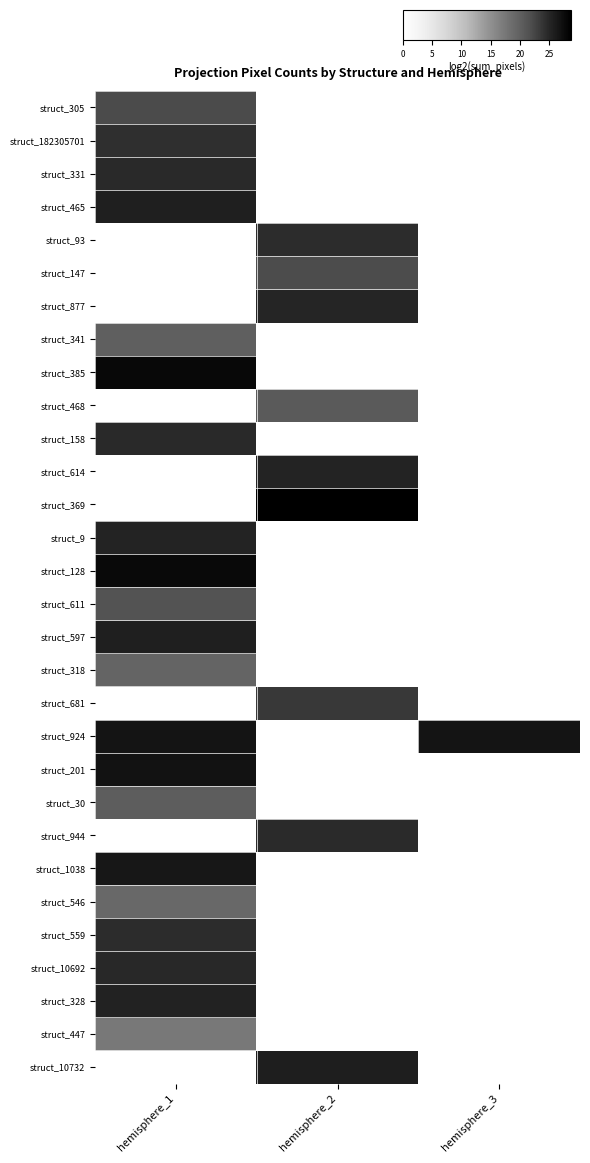

At which category is the sum across all series the highest?

hemisphere_1